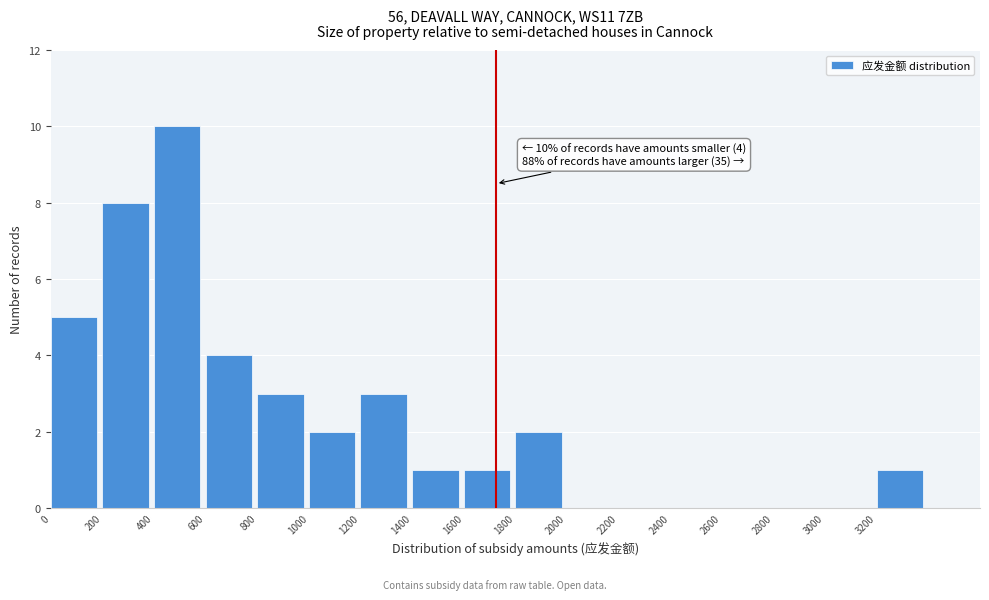

Over which range of the x-axis is the bar tallest?

400 to 600